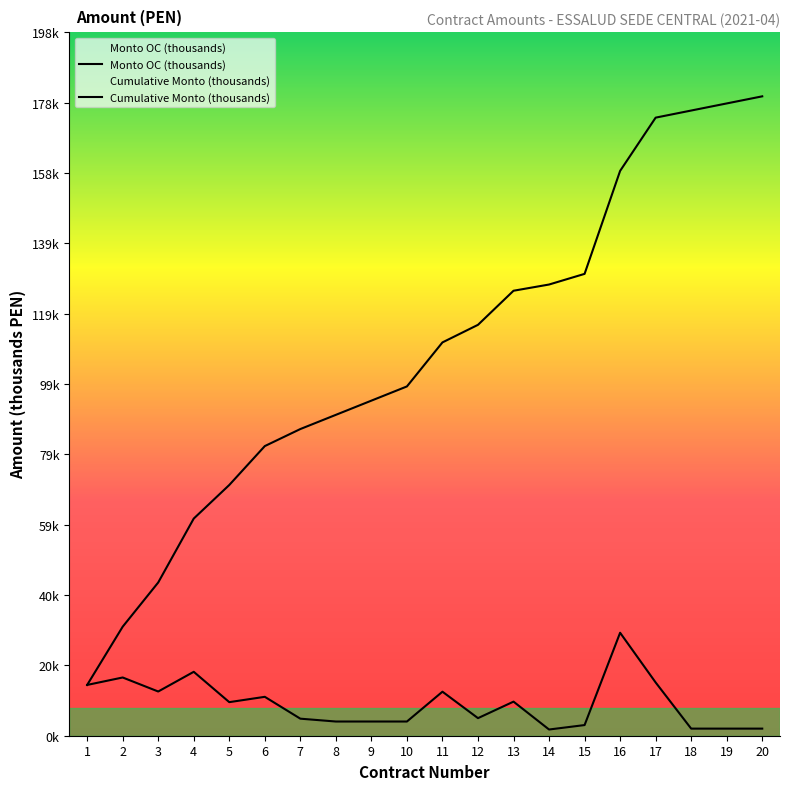

True or false: Monto OC (thousands) has a value of 2.9 at 1.

False